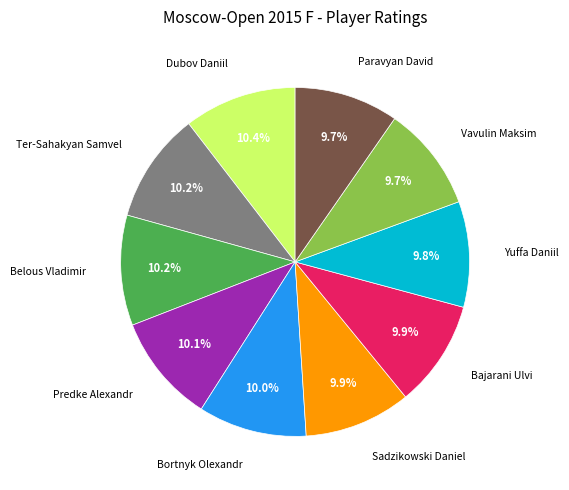

How many slices are in this pie chart?

10